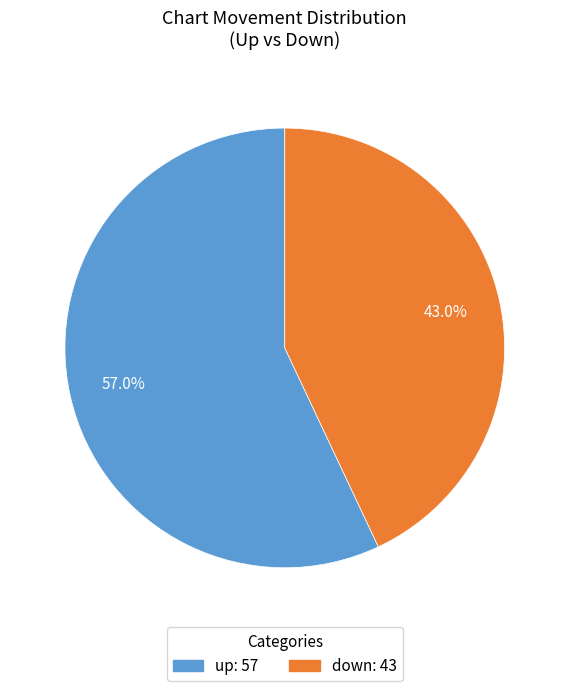

Does up account for over 50% of the chart?

Yes